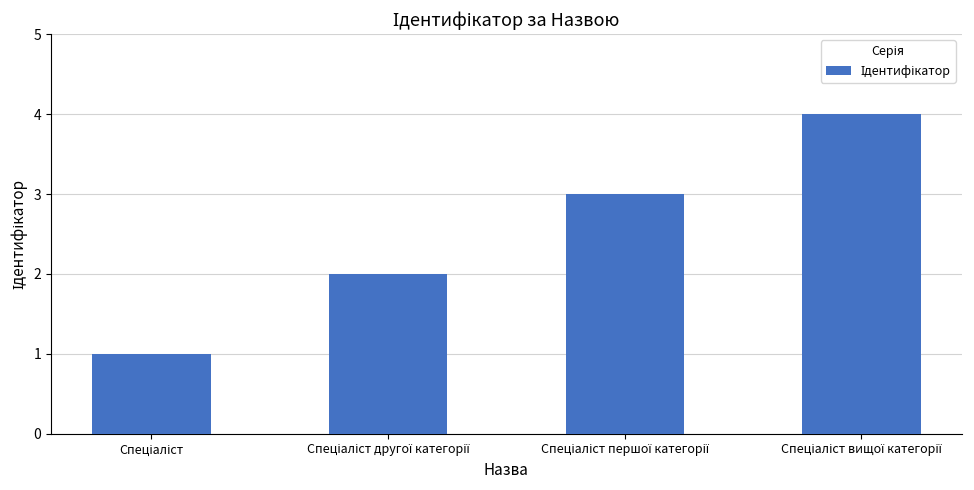

What is the sum of all values?

10